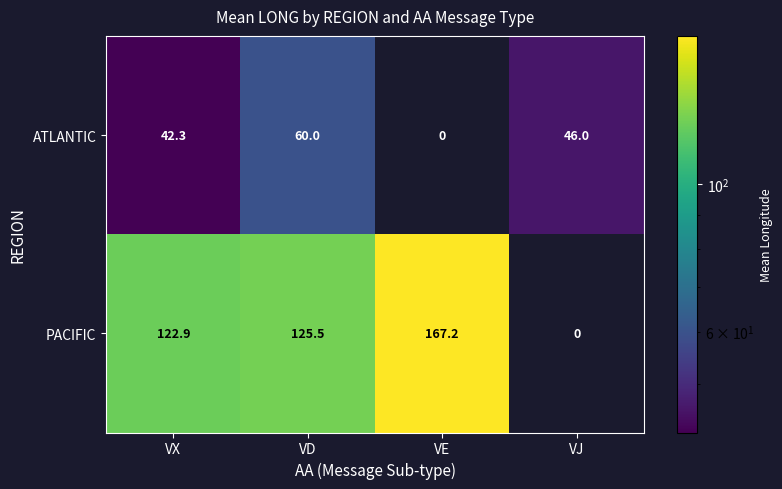

List the series in order of their overall mean, highest first.

PACIFIC, ATLANTIC